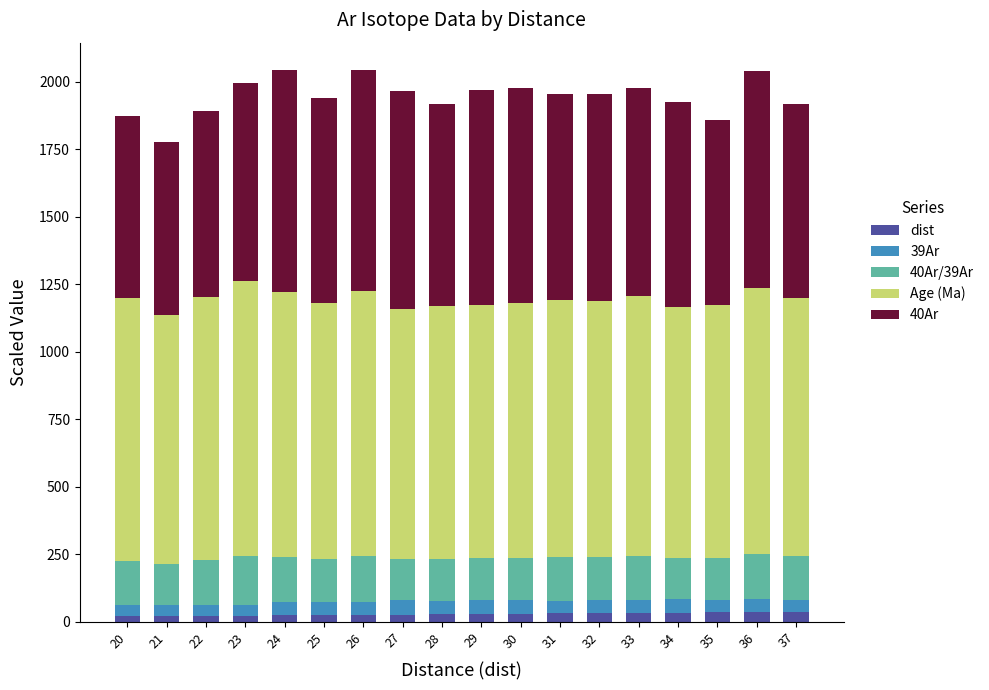

What is the average value of the dist series?

28.5